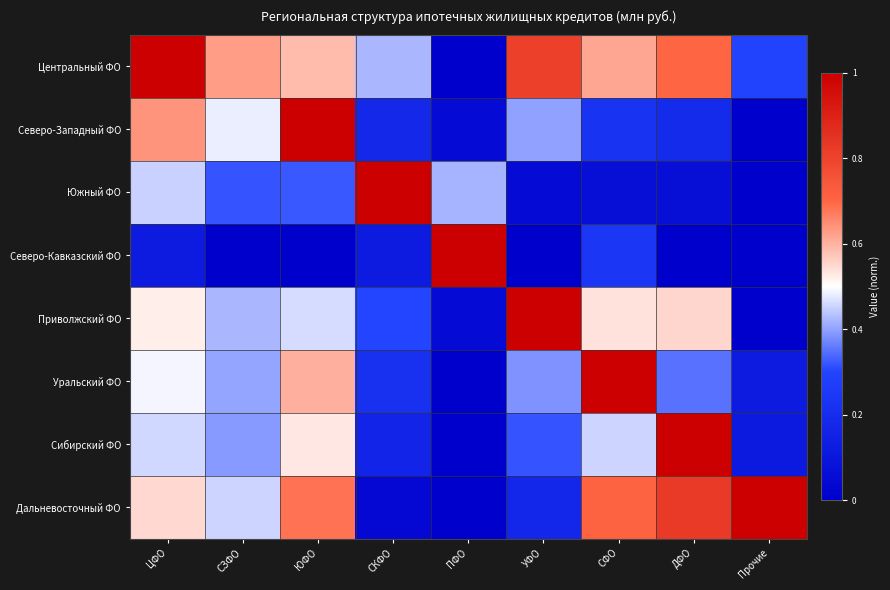

What is the spread (max minus min) of values at СФО?

0.9